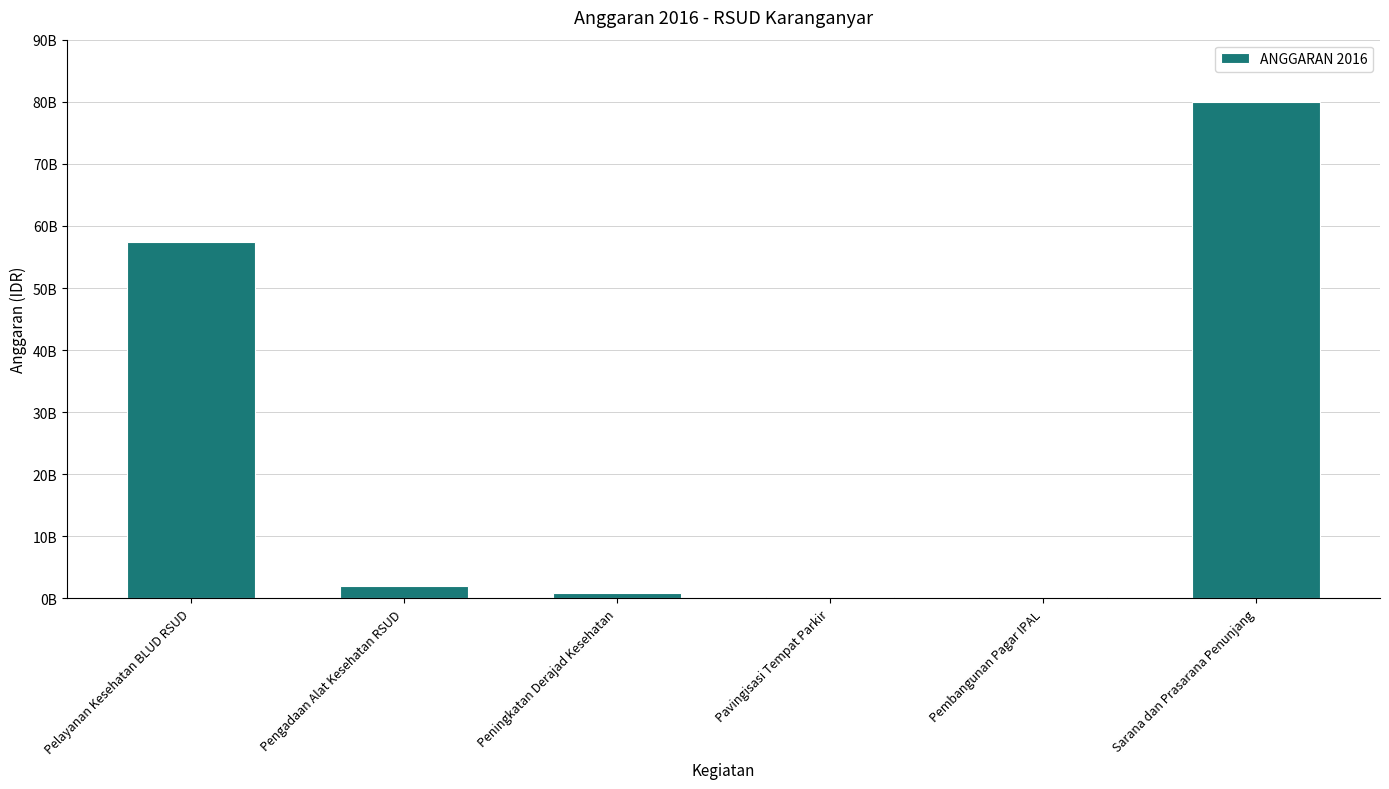

Are the bars horizontal?

No